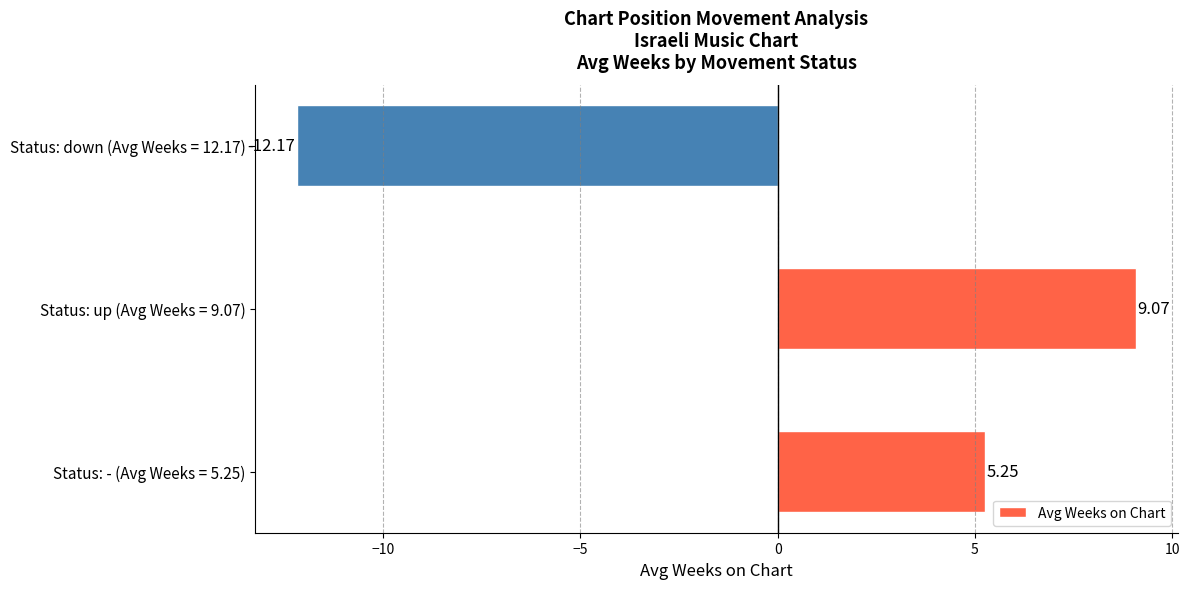

Between Status: - (Avg Weeks = 5.25) and Status: down (Avg Weeks = 12.17), which is larger?

Status: - (Avg Weeks = 5.25)